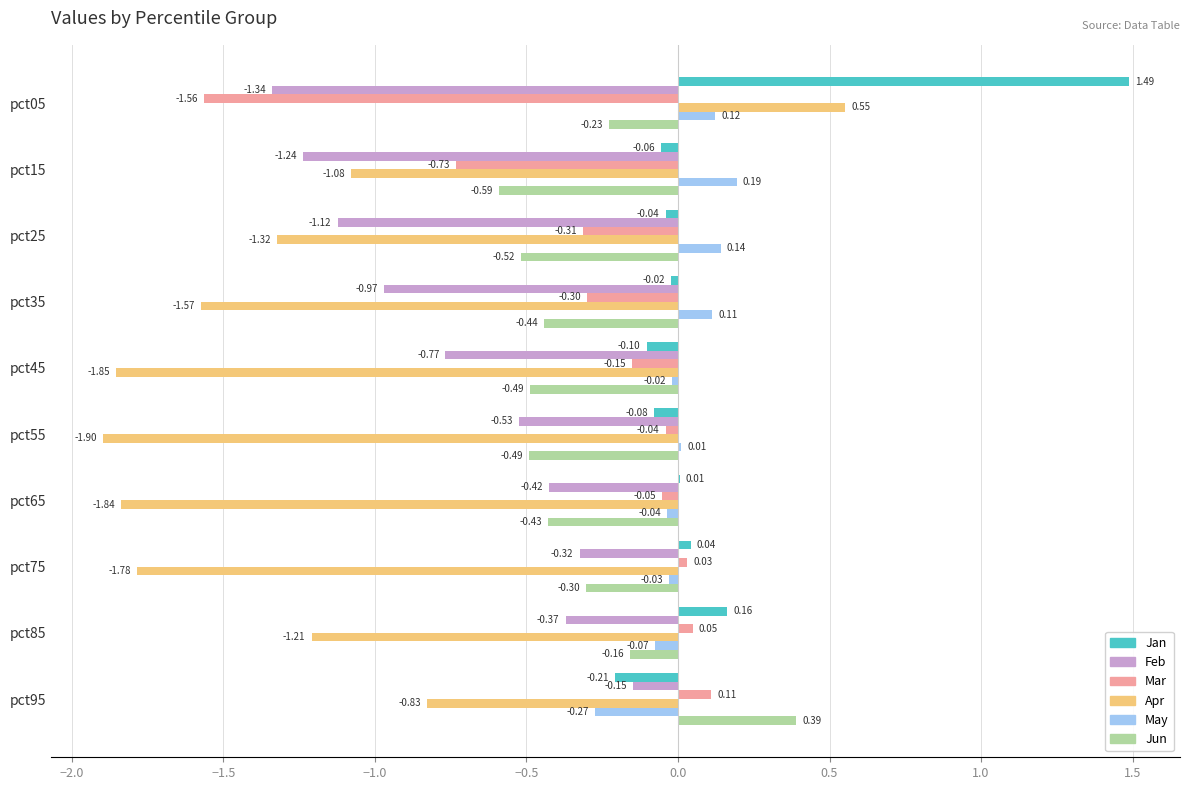

What is the sum of all Jan values?

1.2